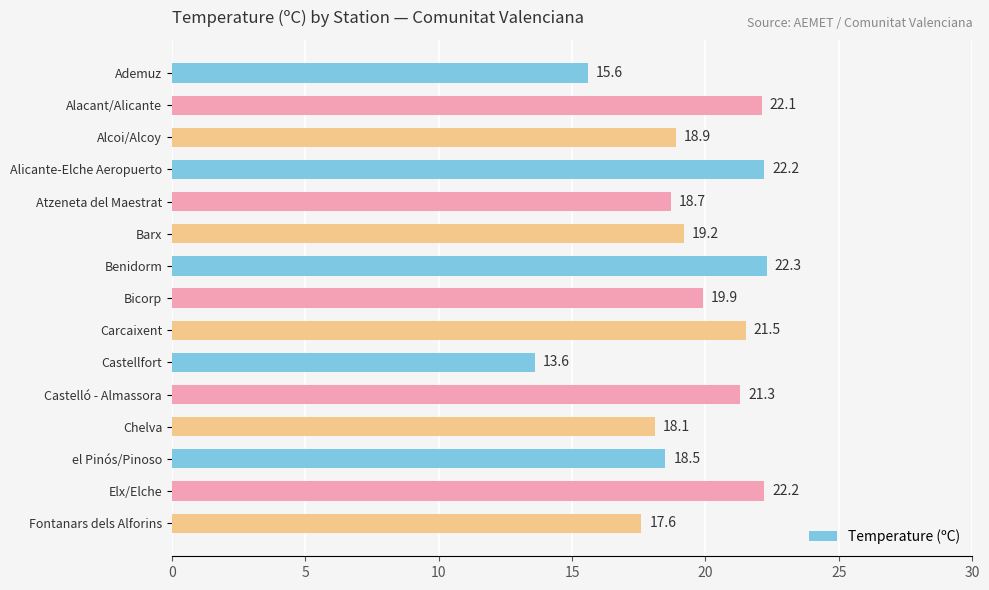

What is the average value?

19.4